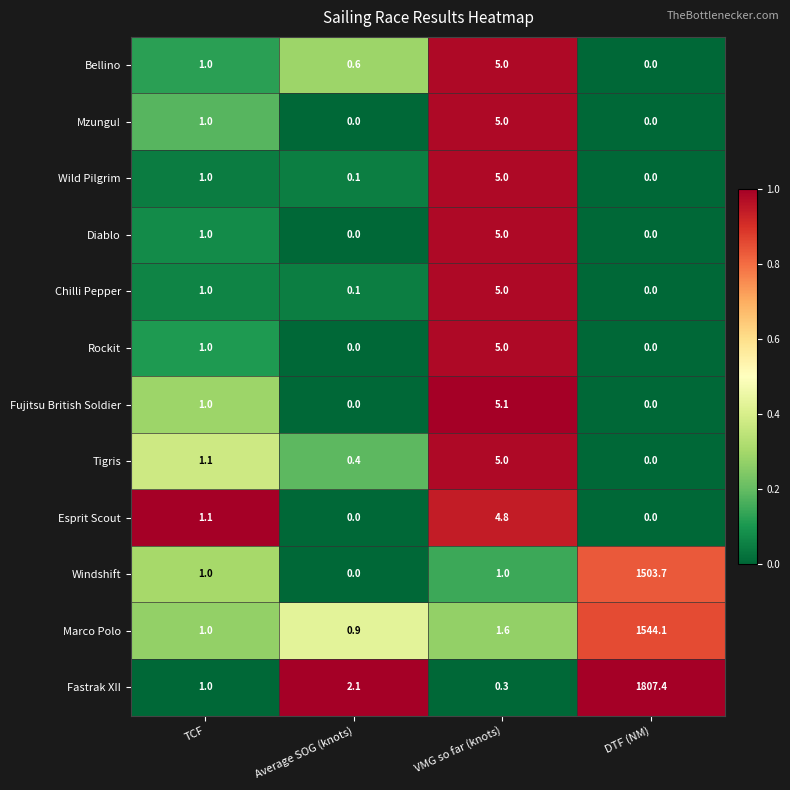

Read the Wild Pilgrim value at TCF.

1.0